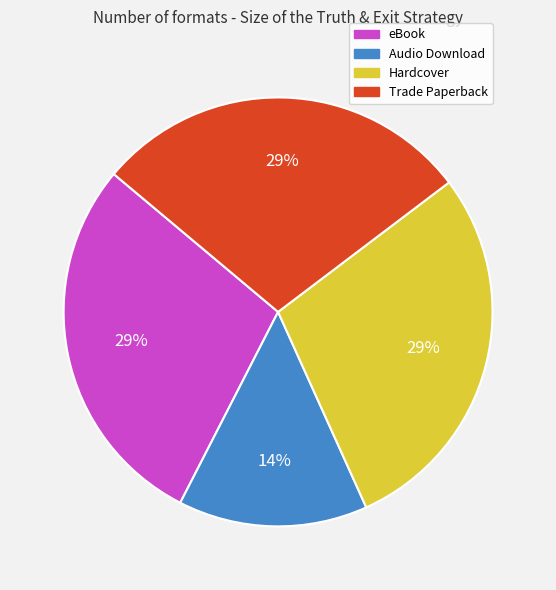

True or false: eBook accounts for 35% of the total.

False